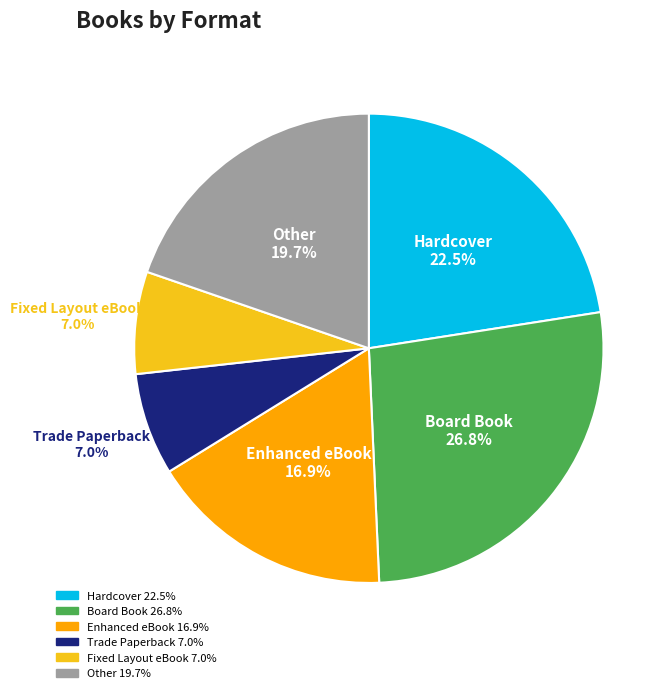

To the nearest percent, what is the difference between the Trade Paperback and Other slice percentages?

13%